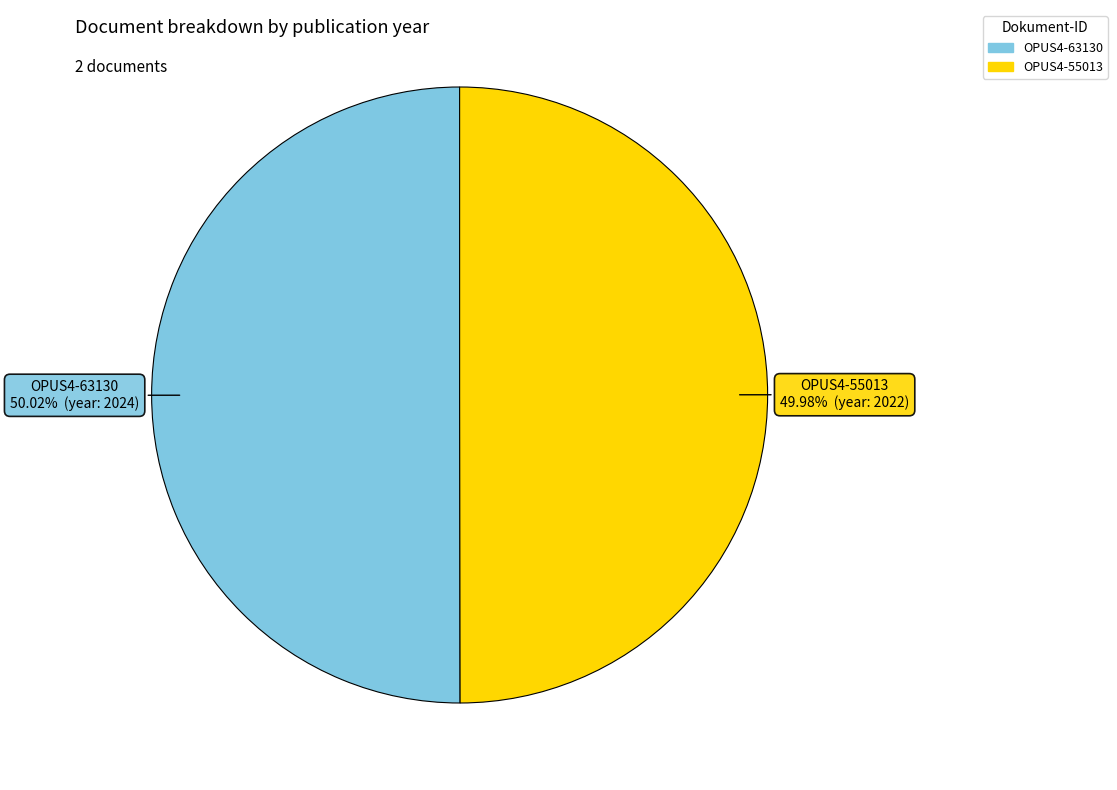

Is there a majority slice in this chart?

Yes